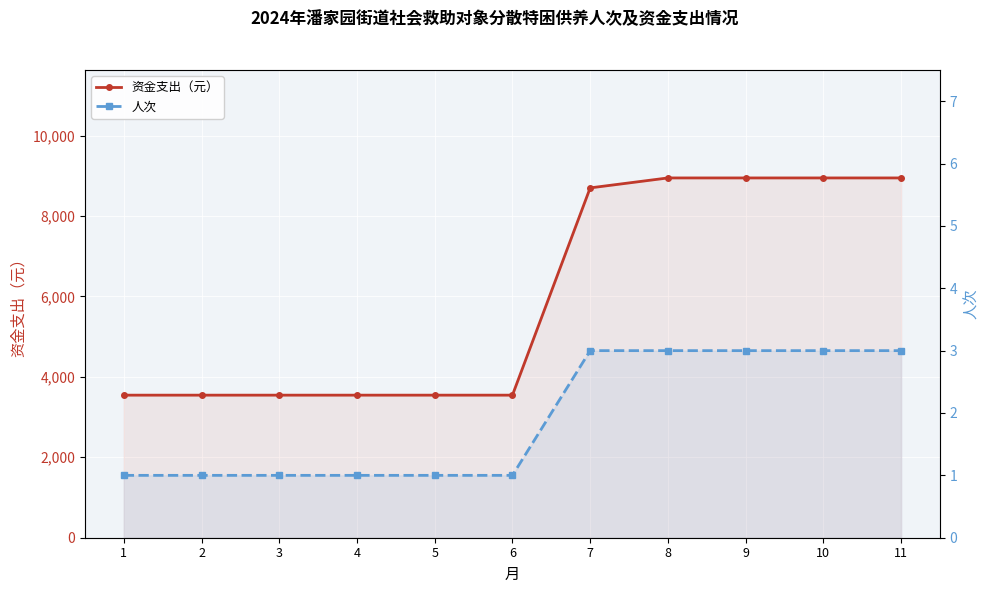

What is the highest value of the 人次 series?

3.0